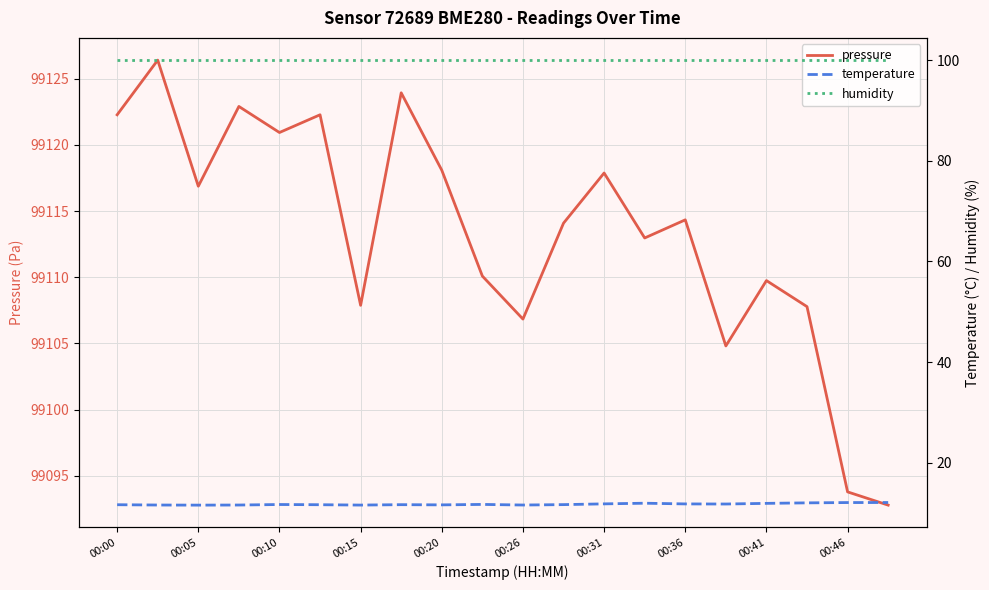

What is the lowest value of the pressure series?

99092.8